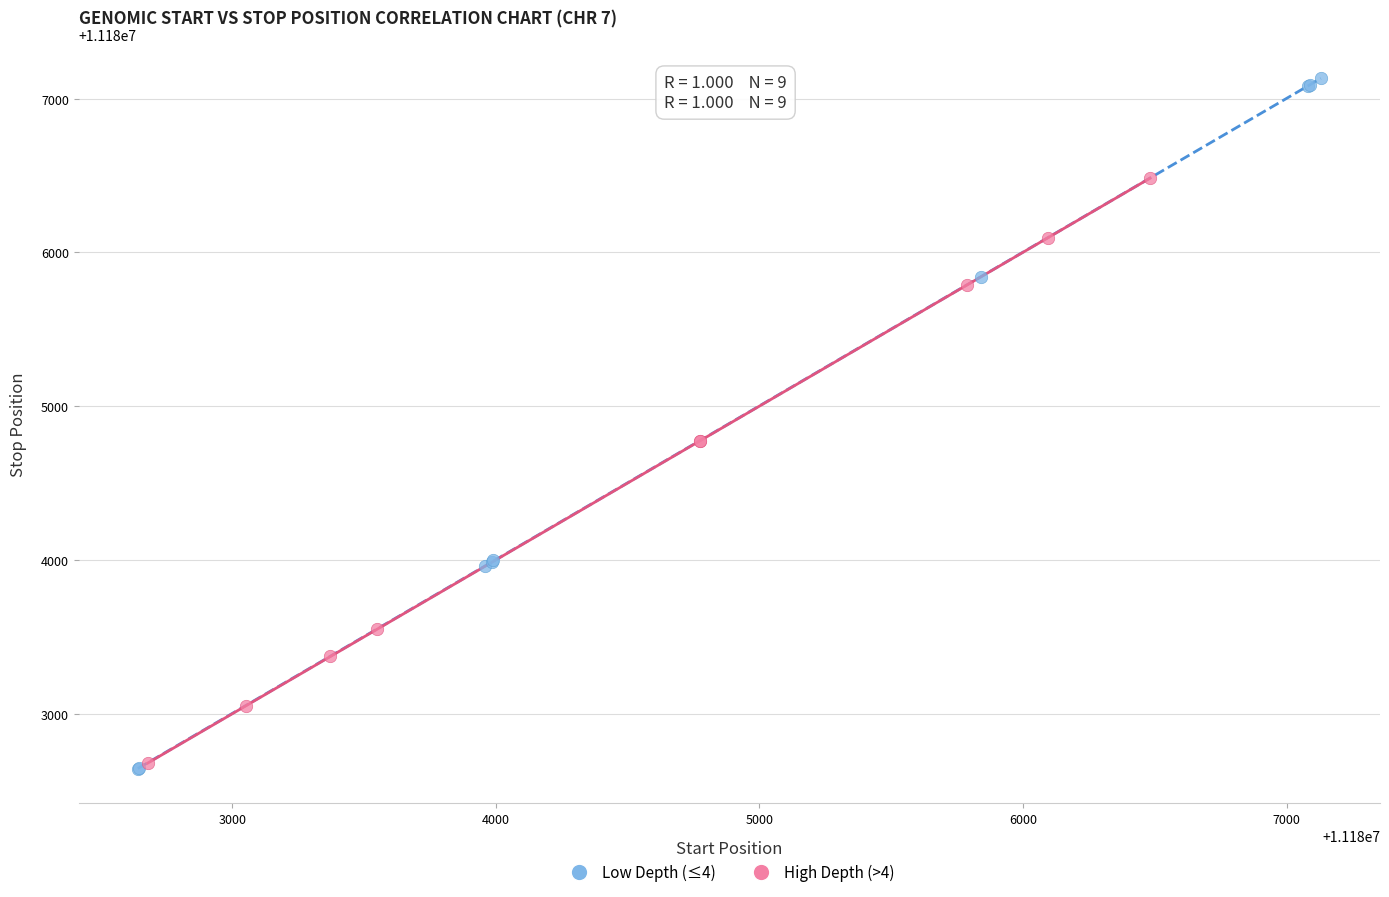

What are all the series names shown in the legend?

Low Depth (≤4), High Depth (>4)